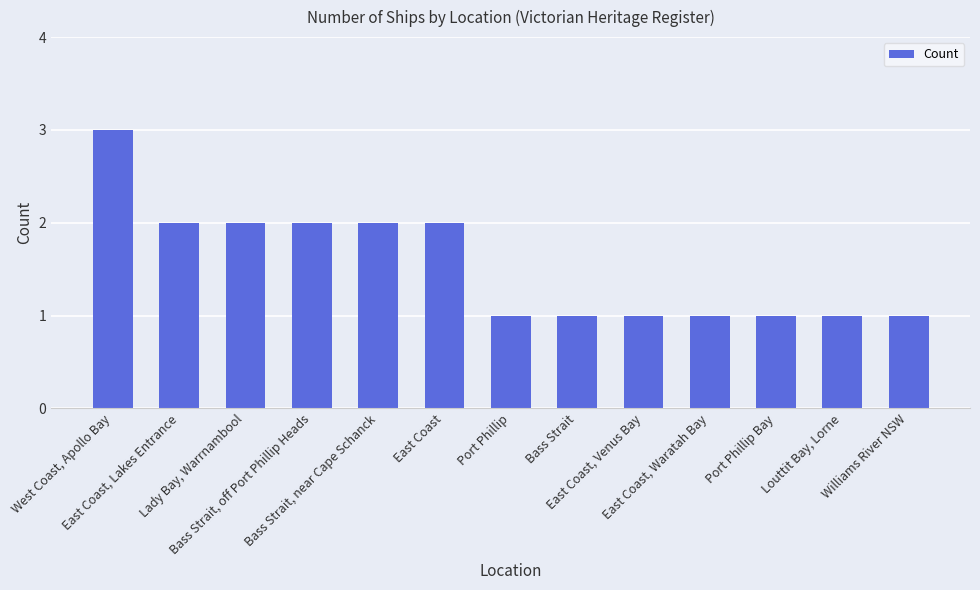

How many distinct data groups are displayed?

1